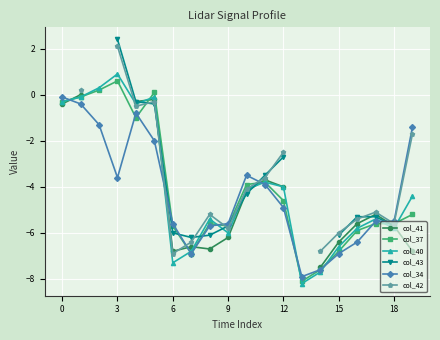

How many lines are shown in the chart?

6